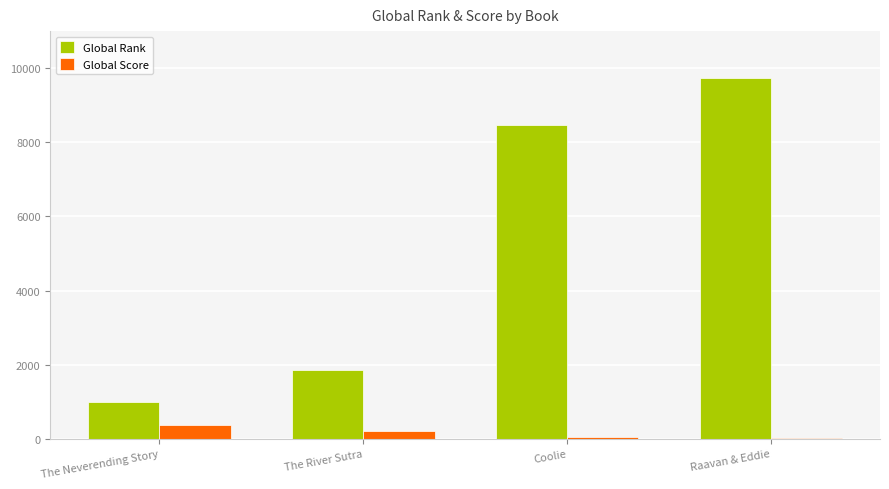

The value of Global Rank at The River Sutra is 1852. True or false?

True